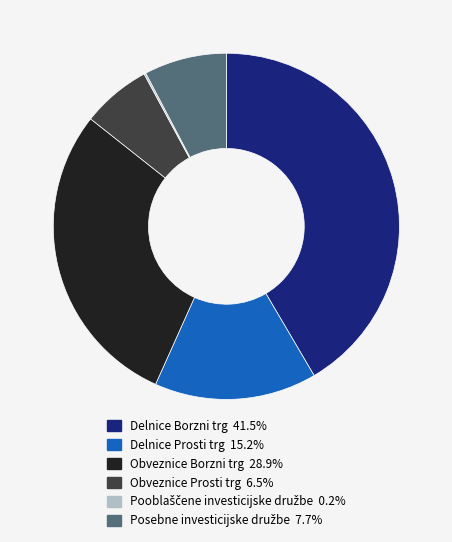

Which slice is the largest?

Delnice Borzni trg